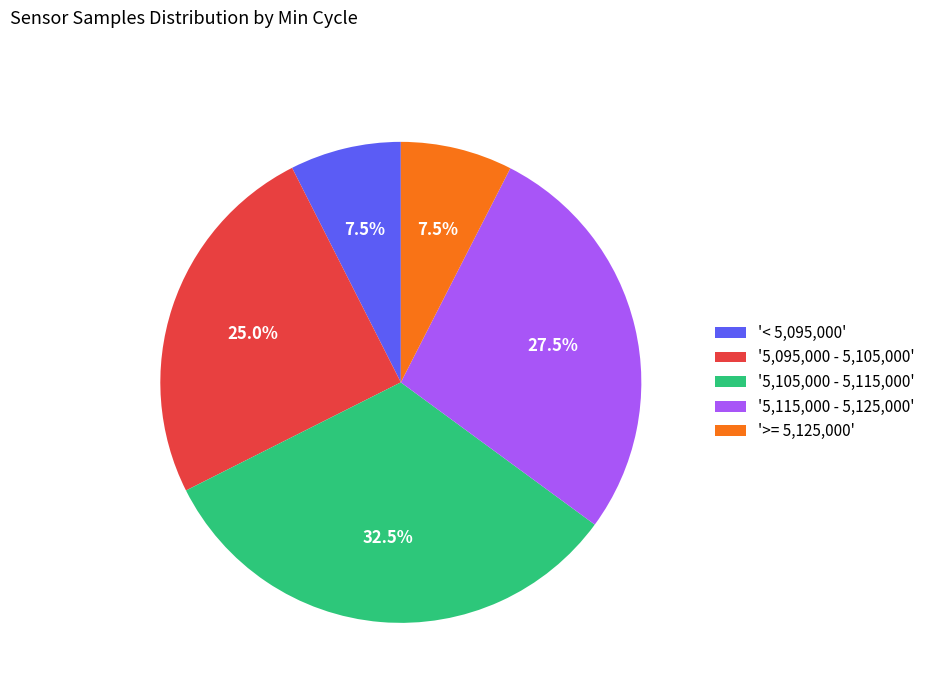

Which slice is the largest?

'5,105,000 - 5,115,000'